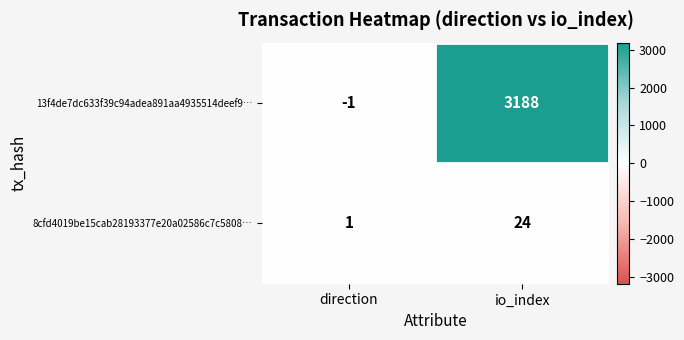

What is the difference between the maximum and minimum values in the 8cfd4019be15cab28193377e20a02586c7c5808… series?

23